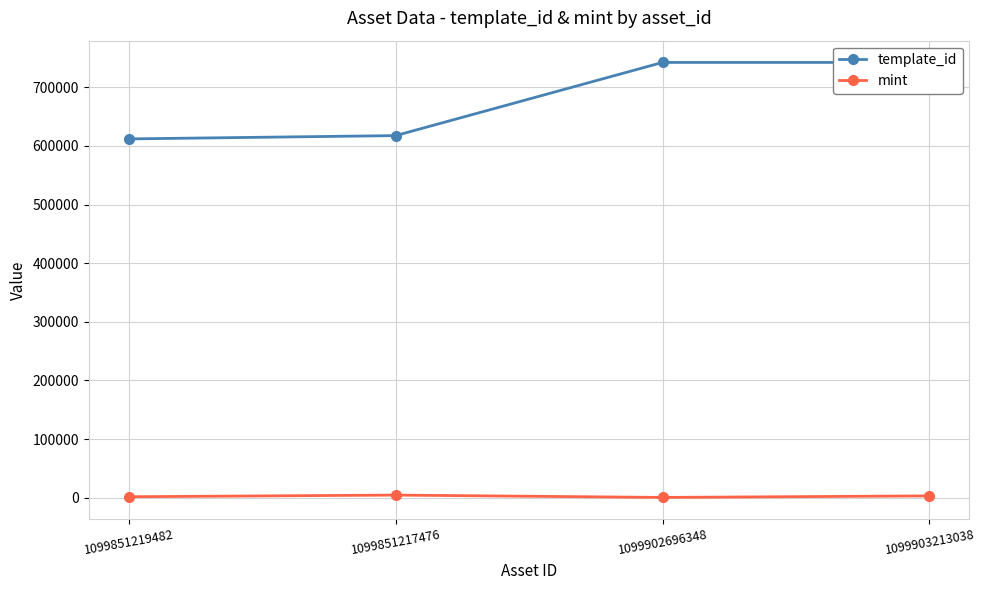

Where does the template_id series first go above 742308?

1099903213038